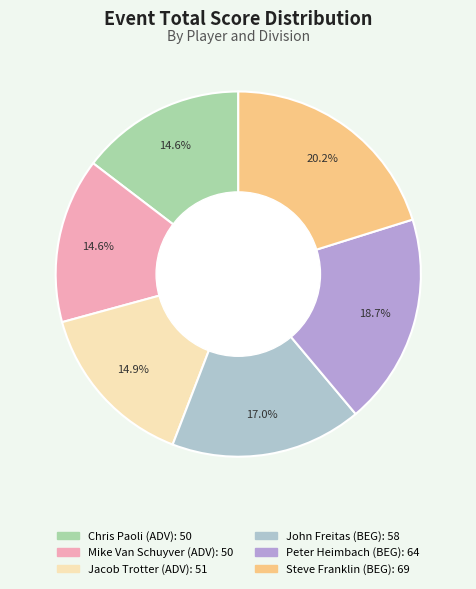

The John Freitas (BEG) slice represents 17% of the pie. True or false?

True